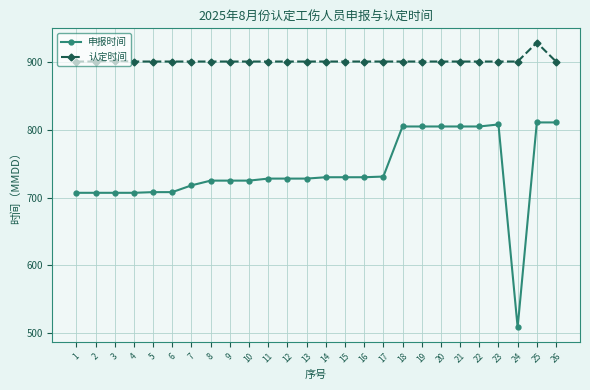

Which series has the widest spread of values?

申报时间